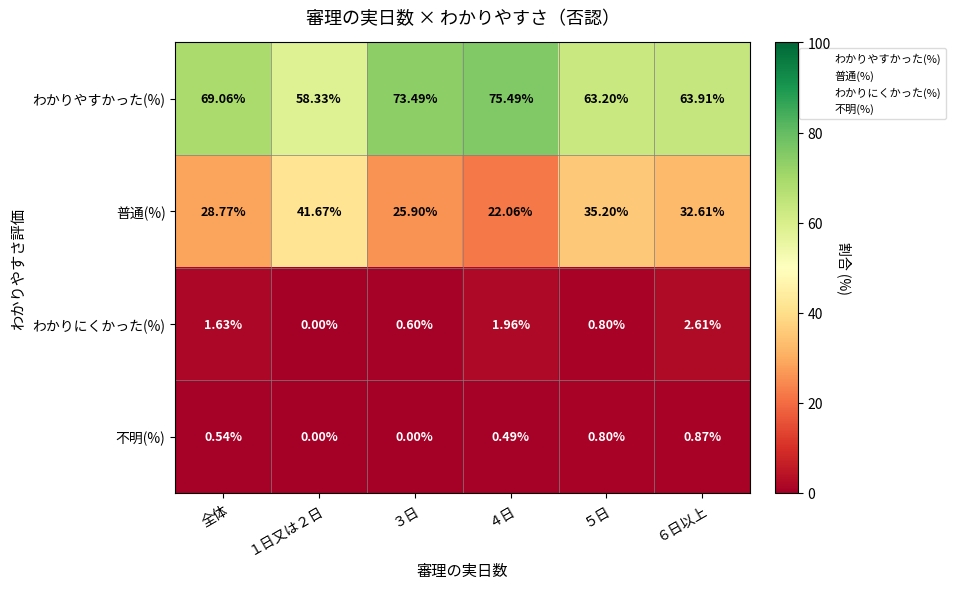

List the series in order of their peak value, lowest first.

不明(%), わかりにくかった(%), 普通(%), わかりやすかった(%)